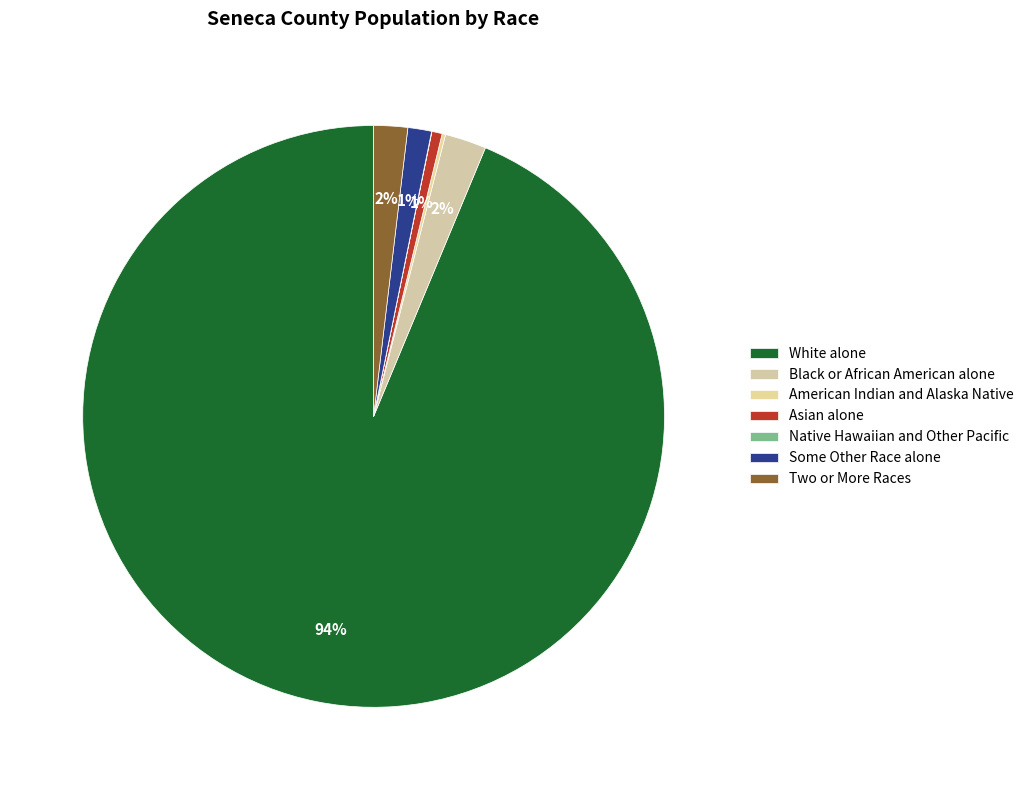

To the nearest percent, what is the difference between the largest and smallest slice percentages?

94%